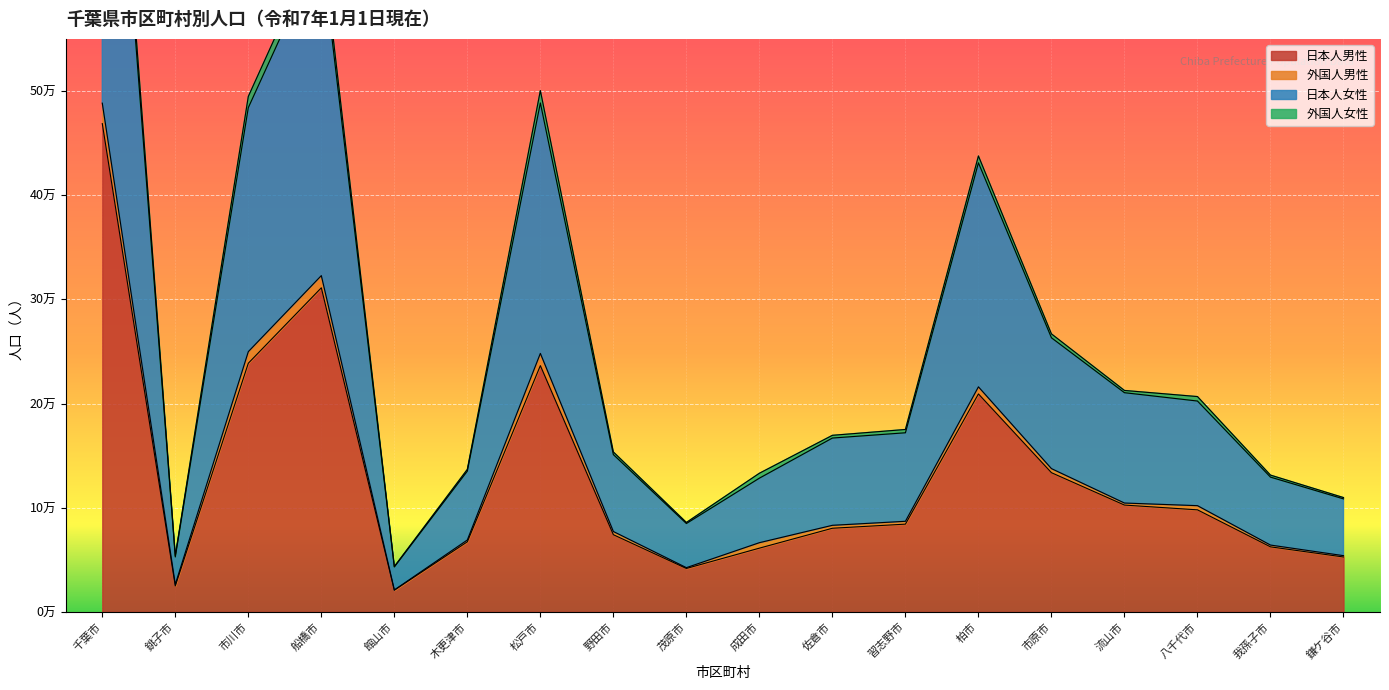

At which label is 日本人男性 closest to 244769?

市川市